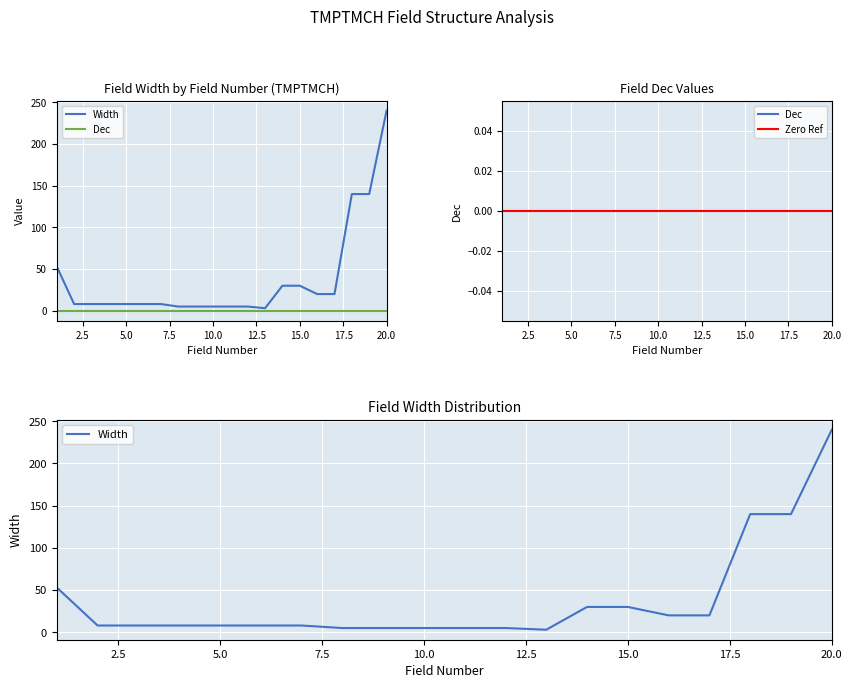

At how many categories does at least one series exceed 216?

1